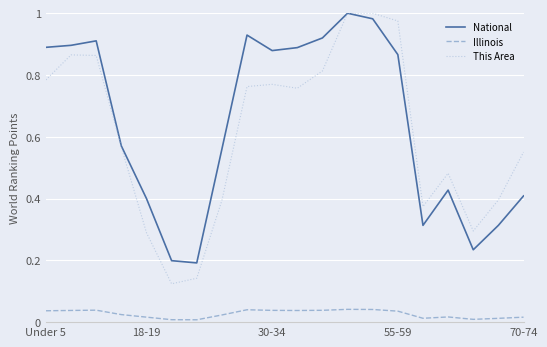

True or false: National and Illinois intersect in this chart.

False